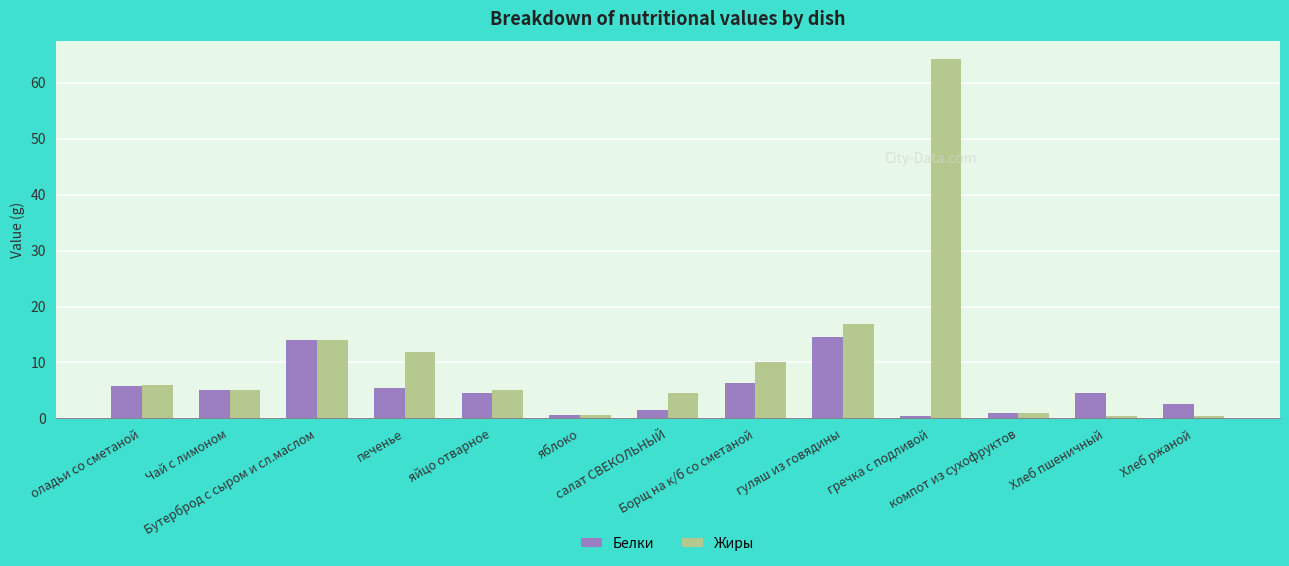

At which category is the sum across all series the highest?

гречка с подливой